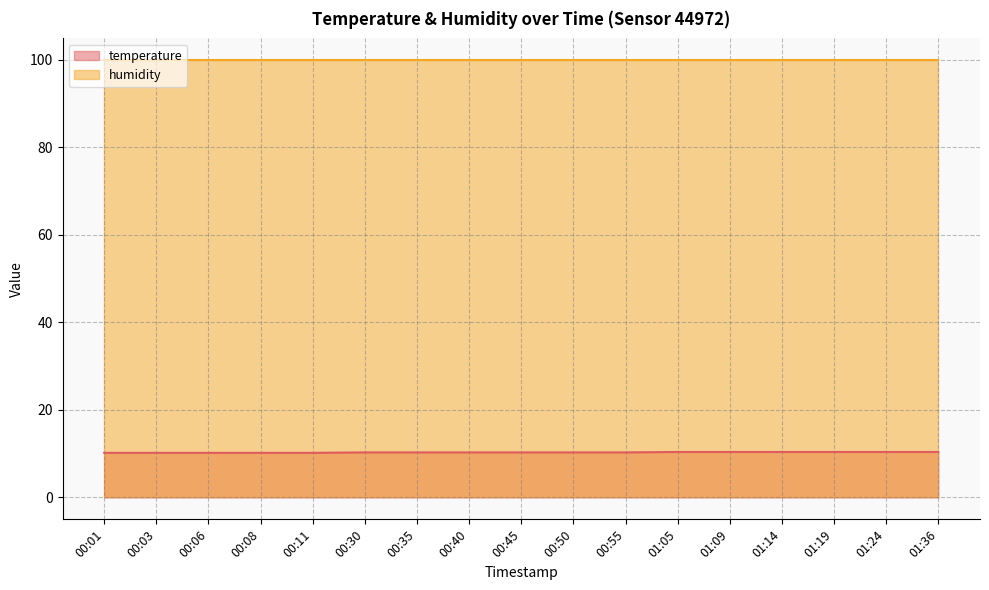

What value does the data have at 01:09?

10.4